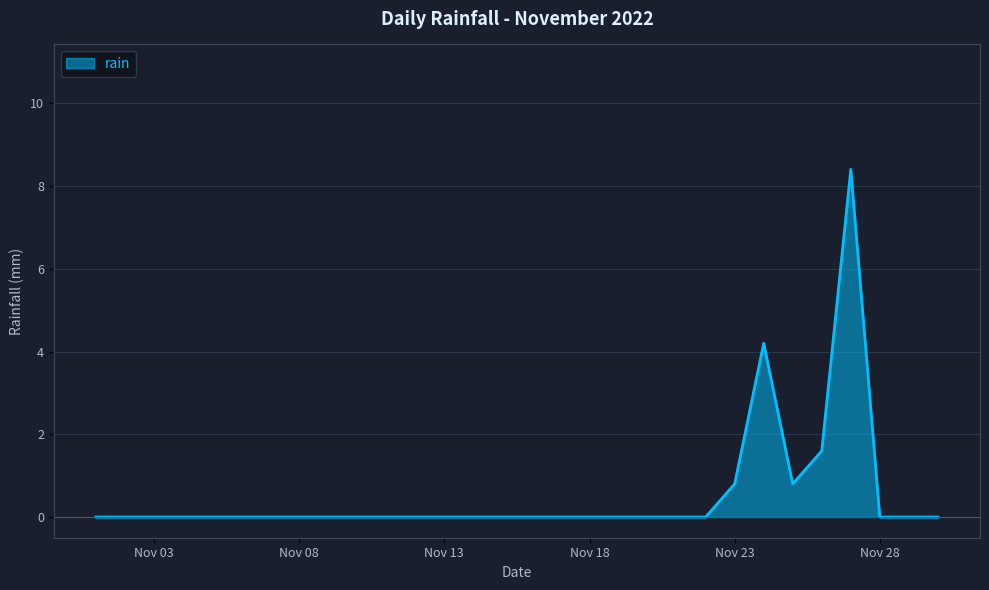

What is the sum of all values?

15.8